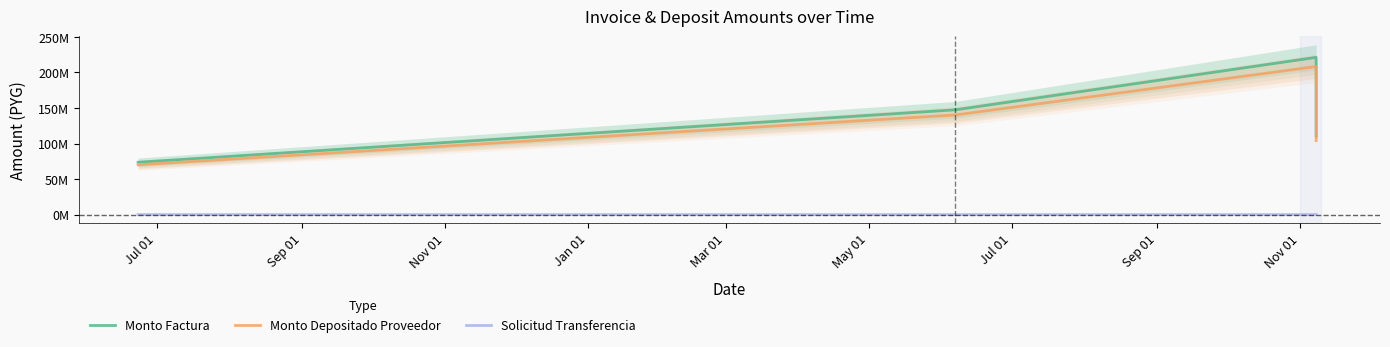

What are all the series names shown in the legend?

Monto Factura, Monto Depositado Proveedor, Solicitud Transferencia